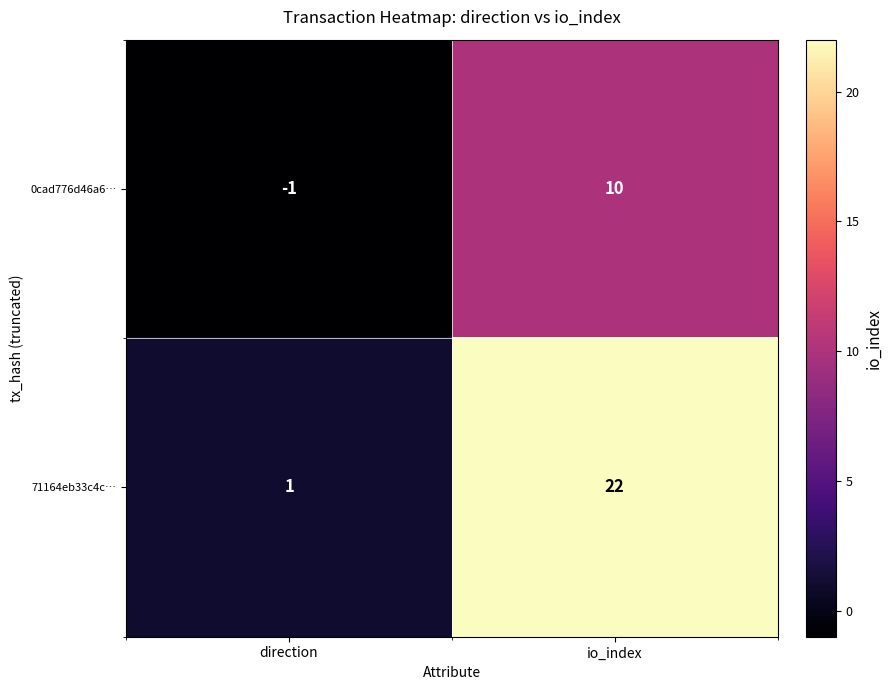

Which category has the lowest value across all series?

direction